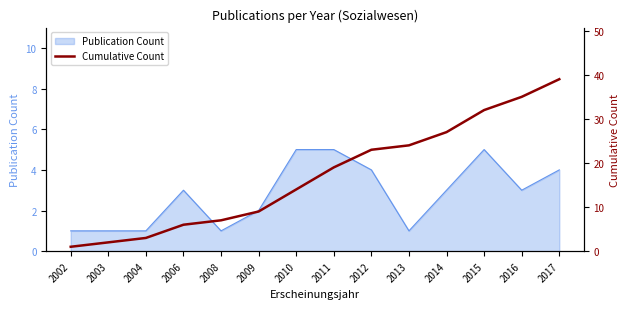

Which category has the lowest value across all series?

2002